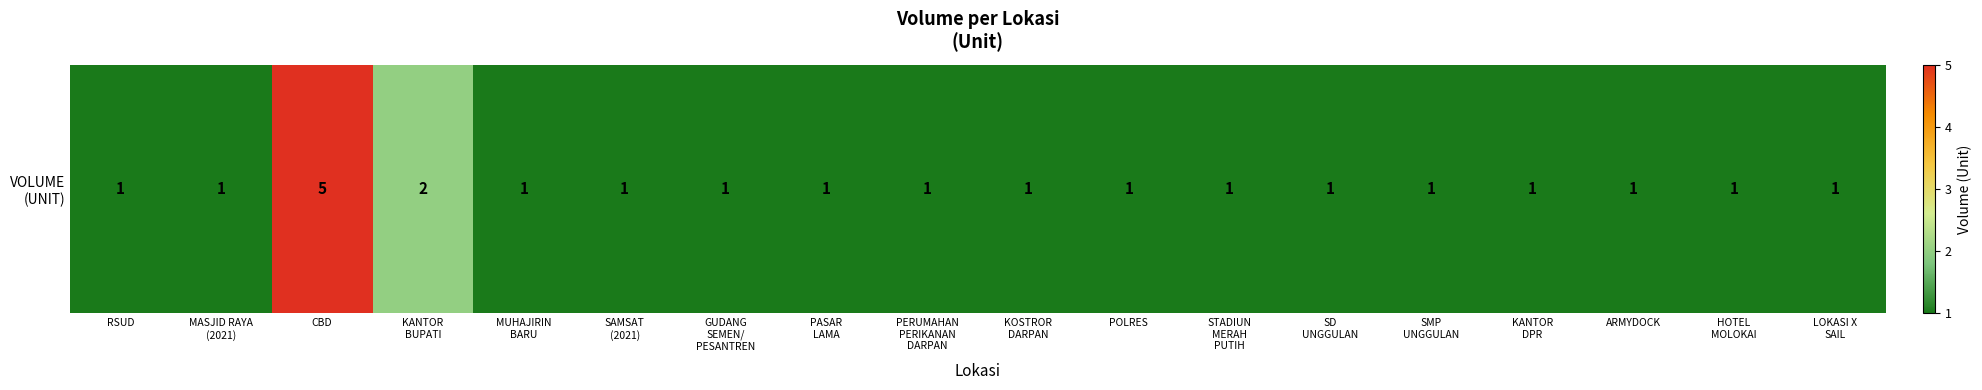

What is the sum of the values at KOSTROR
DARPAN and HOTEL
MOLOKAI?

2